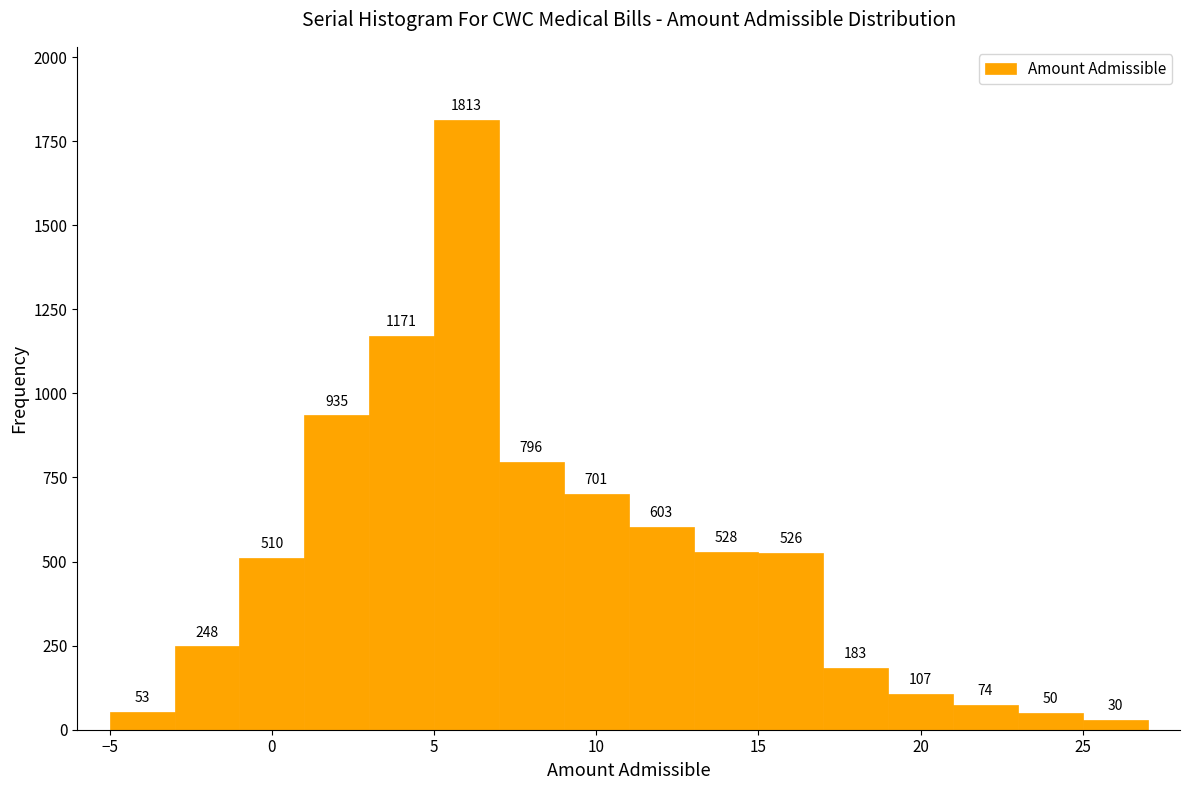

Over which range of the x-axis is the bar tallest?

5 to 7